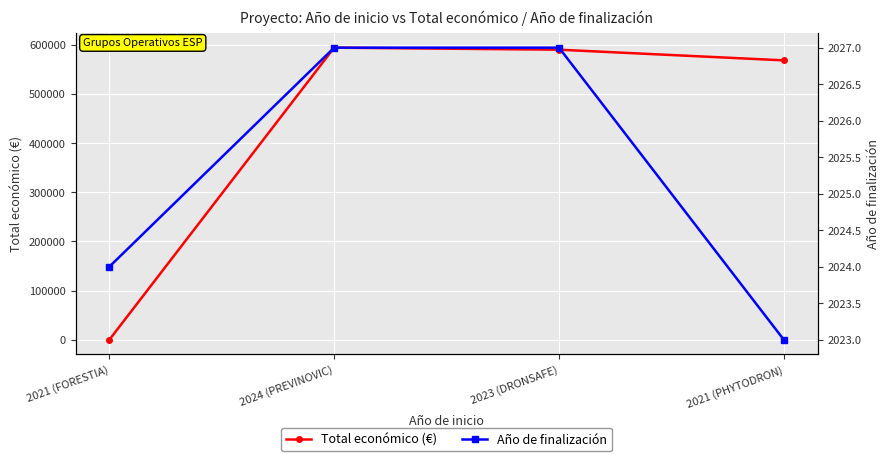

Which has a higher value, 2021 (FORESTIA) or 2021 (PHYTODRON)?

2021 (PHYTODRON)